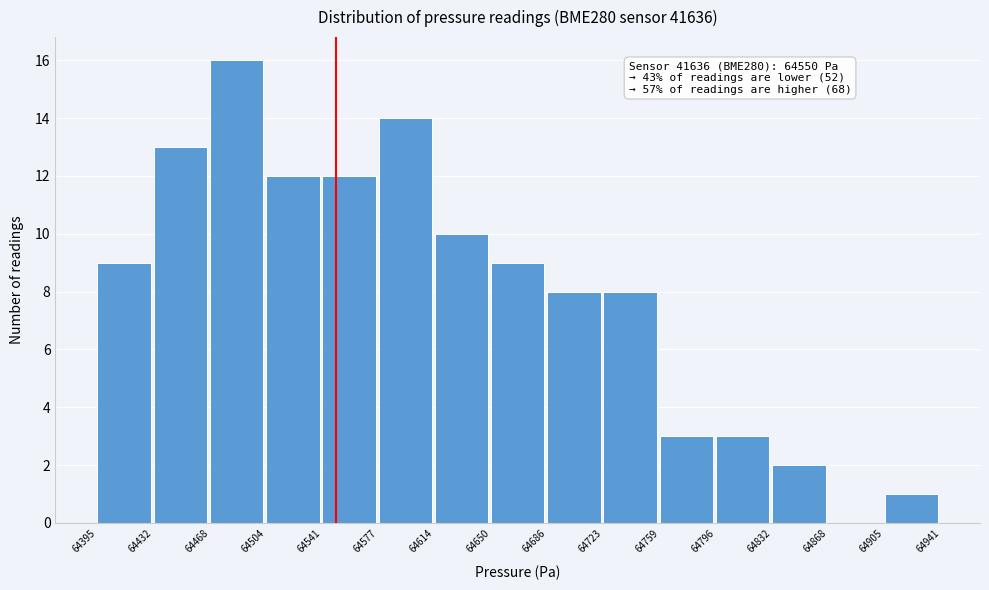

Which range on the x-axis has the tallest bar?

64468 to 64504